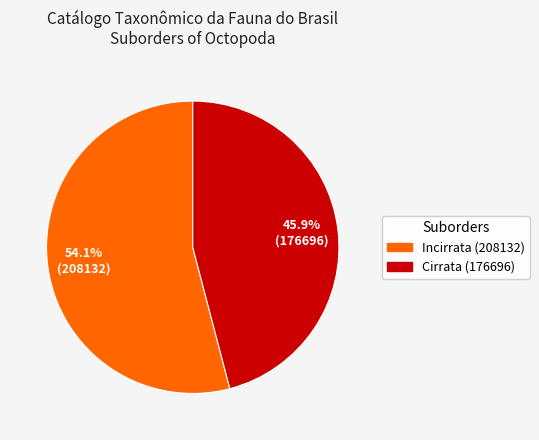

To the nearest percent, what portion does Incirrata (208132) represent?

54%